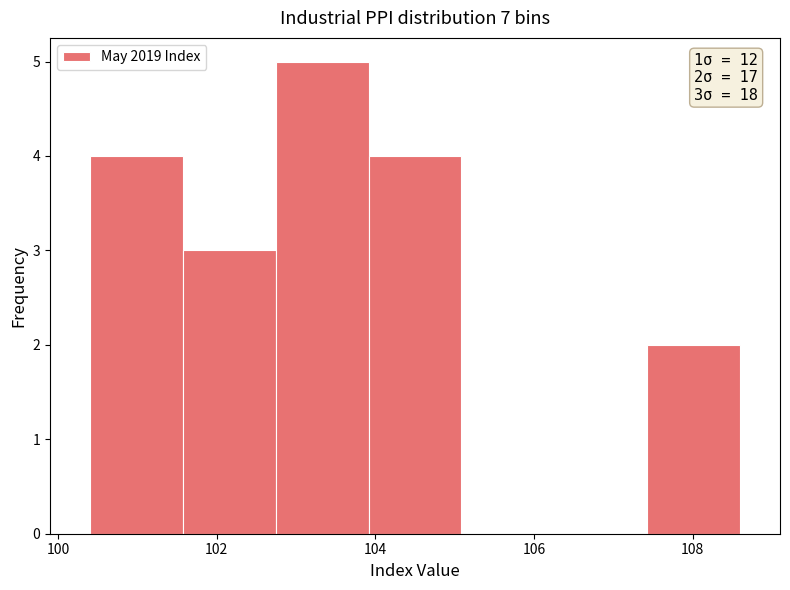

Which range on the x-axis has the tallest bar?

102.8 to 104.0